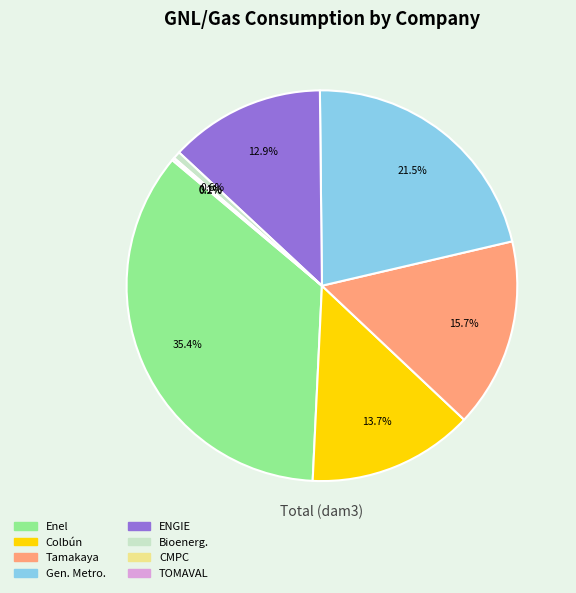

Does any single category account for the majority?

No